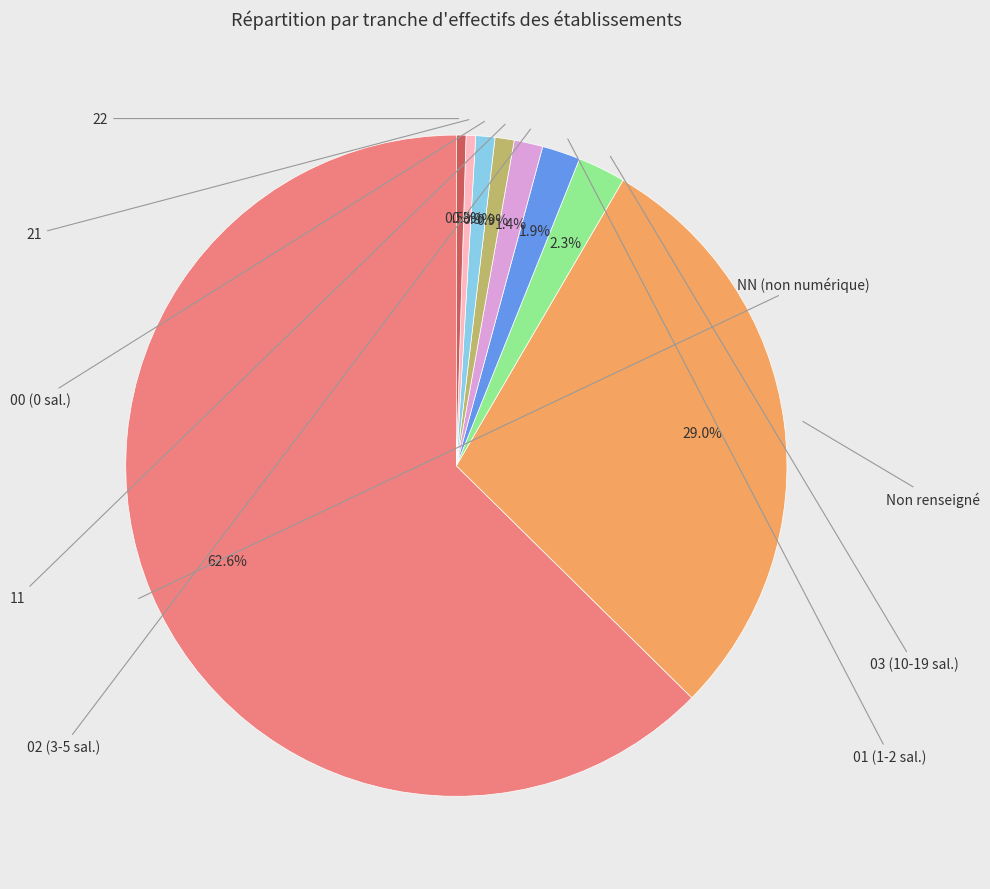

Does any single category account for the majority?

Yes